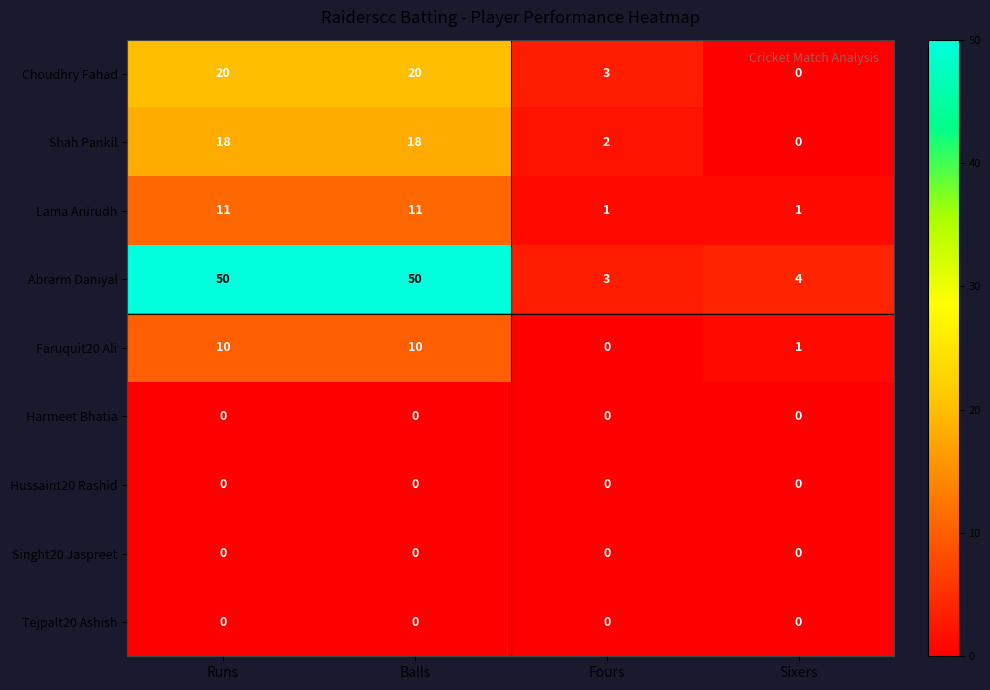

Which series has the widest spread of values?

Abrarm Daniyal